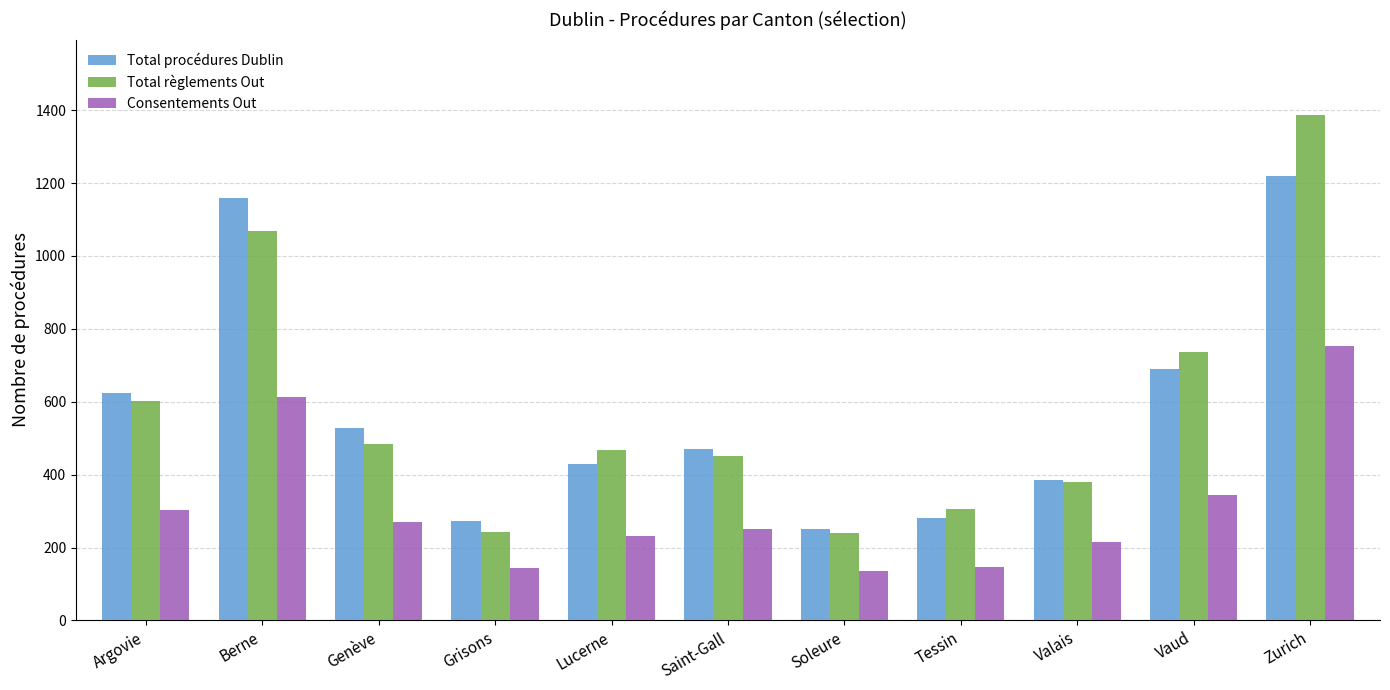

Is it true that Total règlements Out equals 380 at Valais?

True